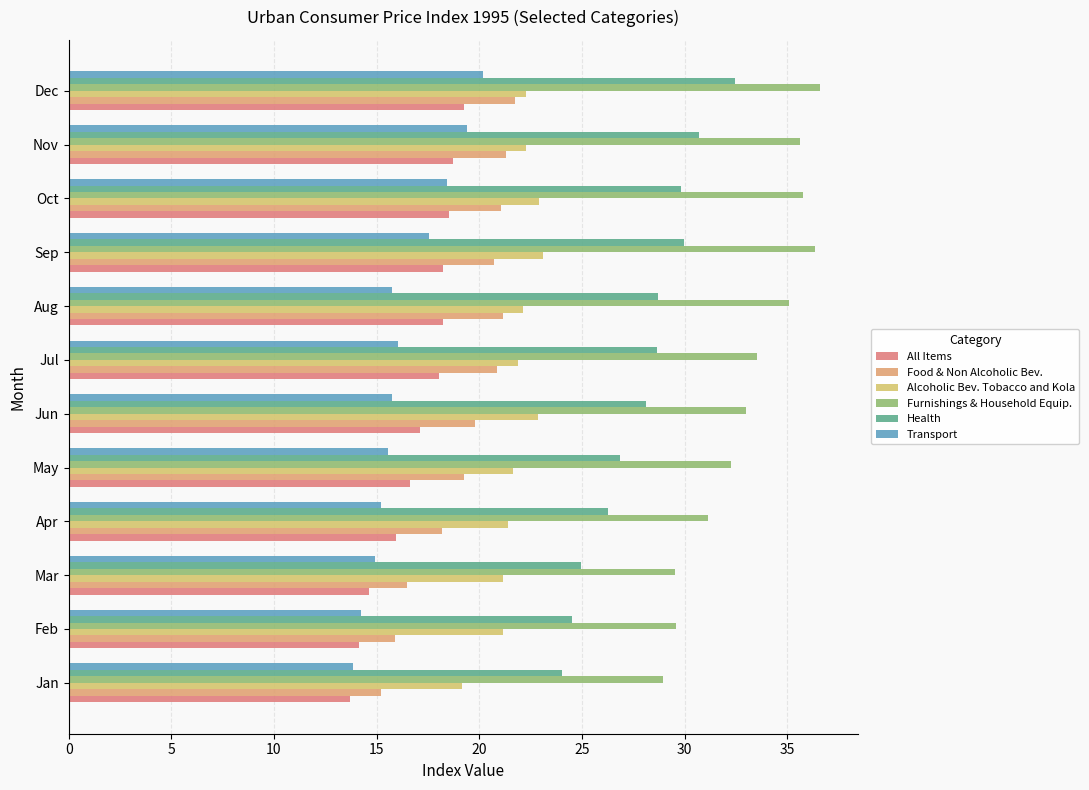

Reading left to right, what are all the values shown in this chart?

All Items: 13.7	14.1	14.6	16.0	16.6	17.1	18.0	18.3	18.3	18.5	18.7	19.3
Food & Non Alcoholic Bev.: 15.2	15.9	16.5	18.2	19.2	19.8	20.9	21.1	20.7	21.0	21.3	21.8
Alcoholic Bev. Tobacco and Kola: 19.2	21.2	21.2	21.4	21.6	22.9	21.9	22.1	23.1	22.9	22.3	22.3
Furnishings & Household Equip.: 28.9	29.6	29.5	31.1	32.3	33.0	33.5	35.1	36.4	35.8	35.6	36.6
Health: 24.0	24.5	25.0	26.3	26.9	28.1	28.6	28.7	30.0	29.8	30.7	32.4
Transport: 13.9	14.3	14.9	15.2	15.5	15.8	16.1	15.8	17.6	18.4	19.4	20.2